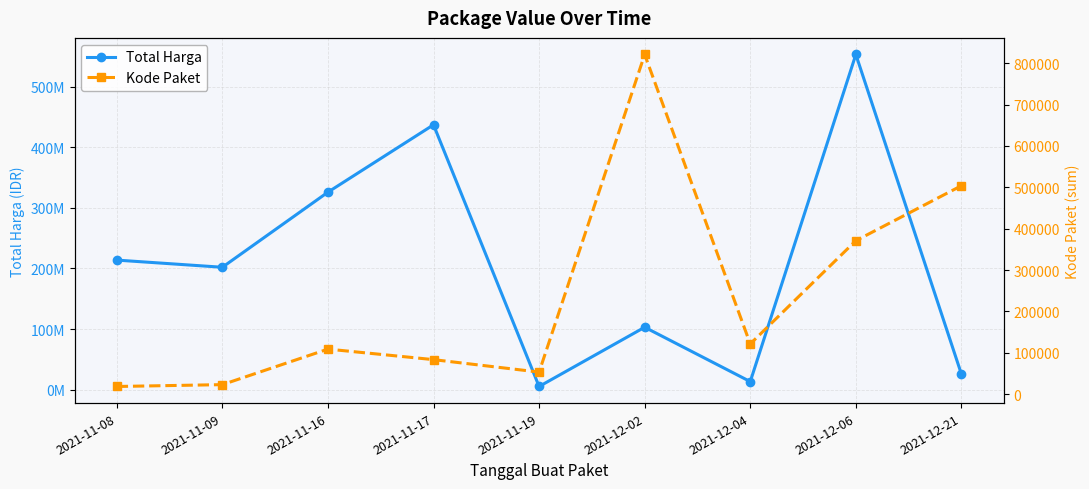

Where does the Kode Paket series first go above 109026?

2021-12-02